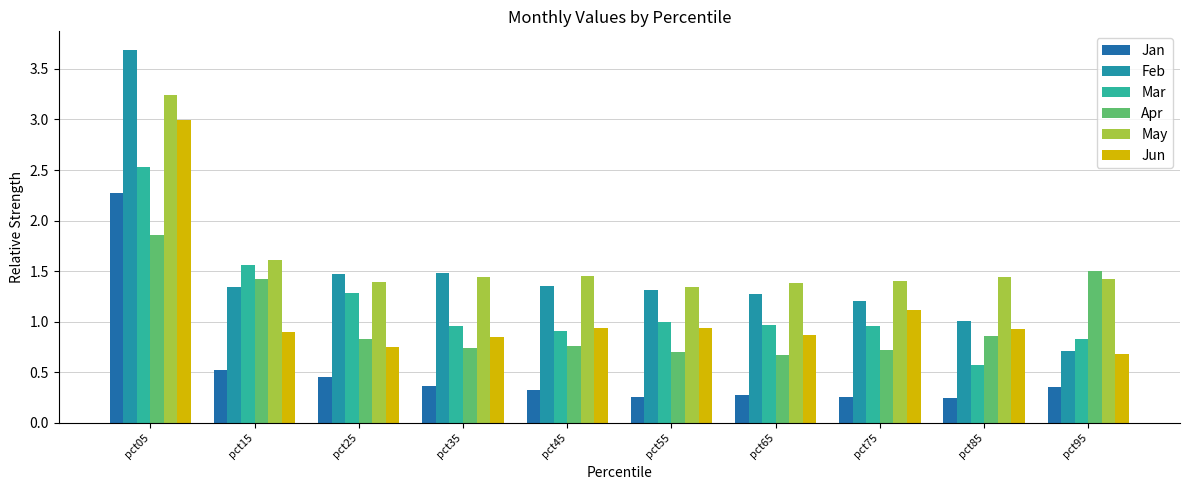

Is the value of Jan at pct25 greater than the value of Apr at pct75?

No